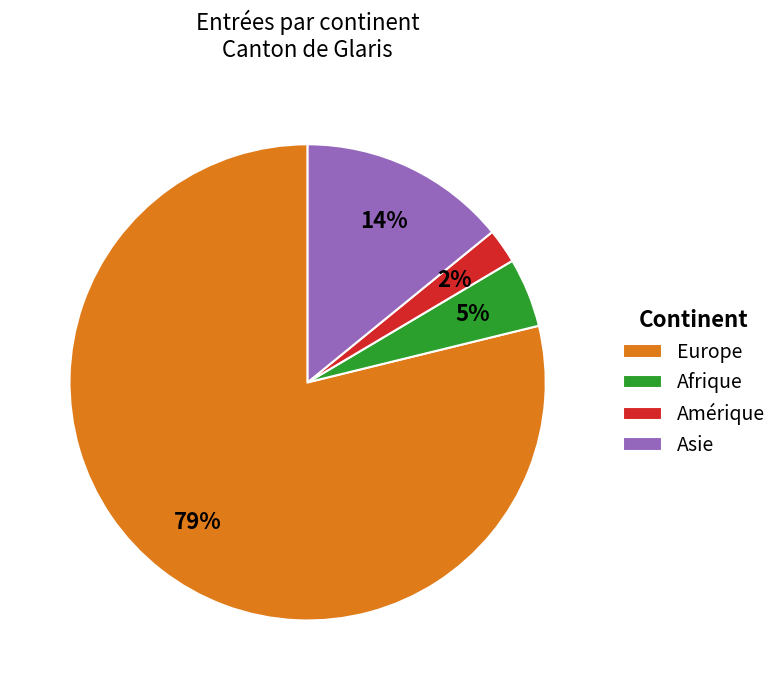

What is the largest slice in the pie chart?

Europe